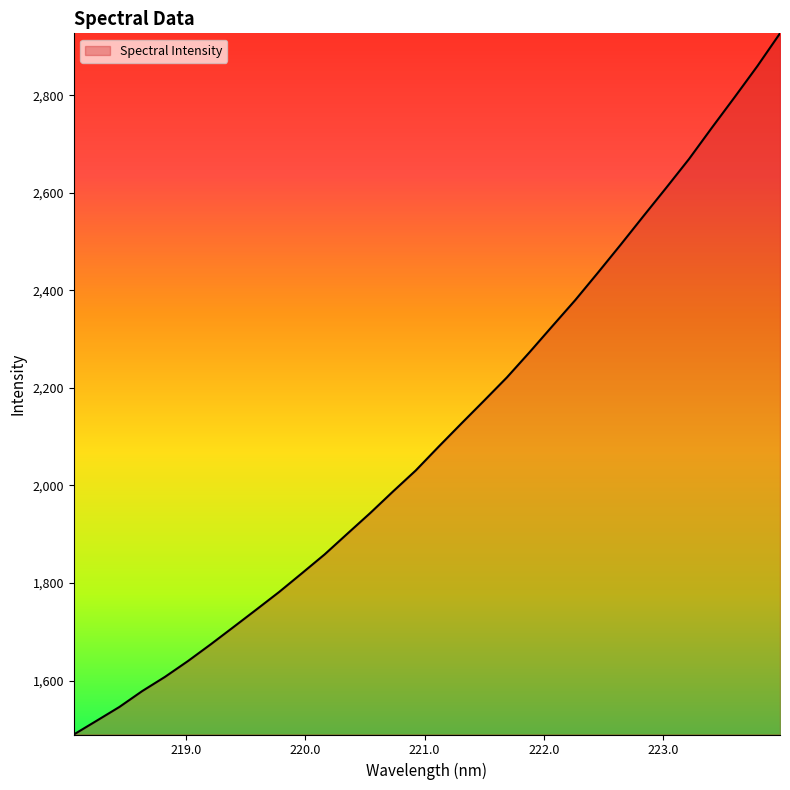

What is the sum of all values?

67489.7